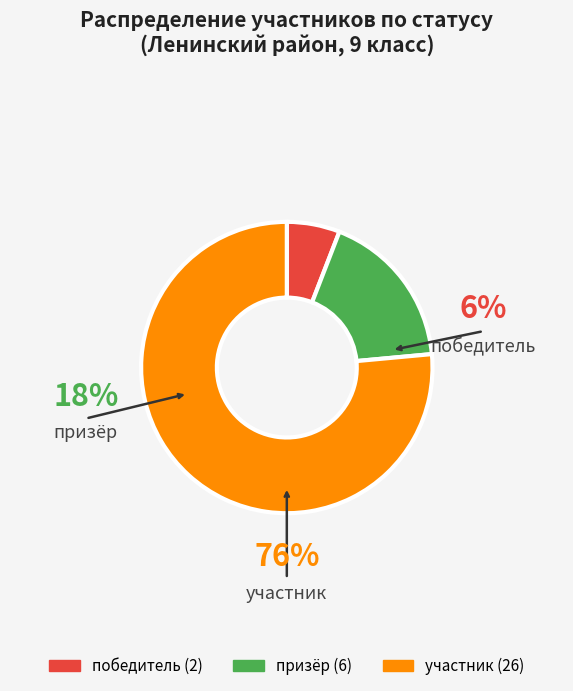

Do участник and призёр together represent more than half of the pie?

Yes